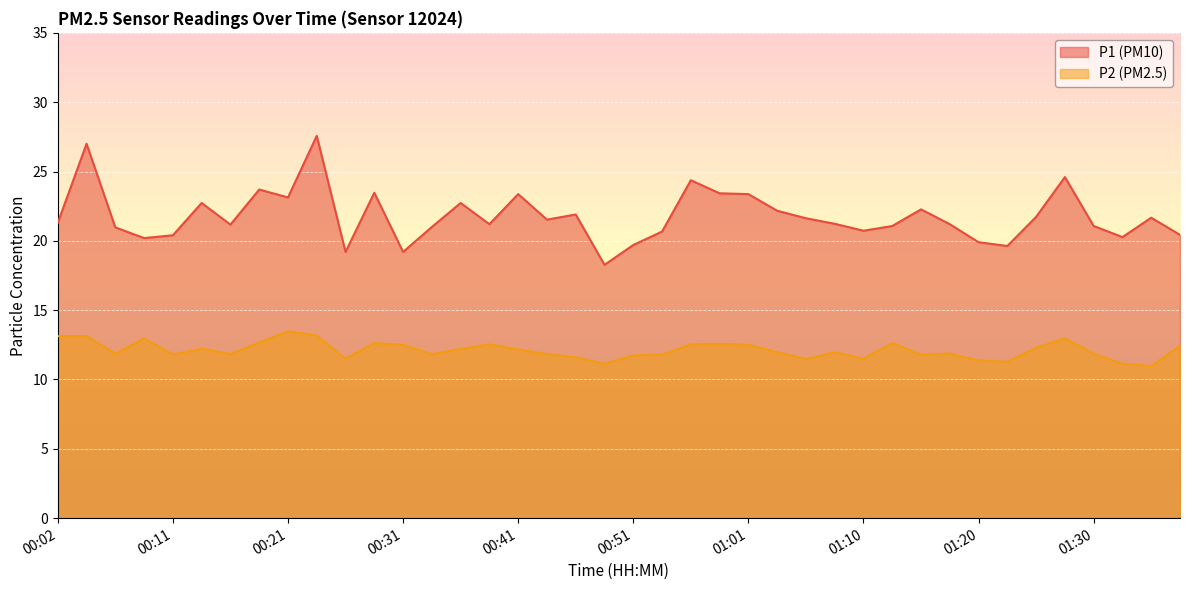

Does the chart display data point markers on the line(s)?

No